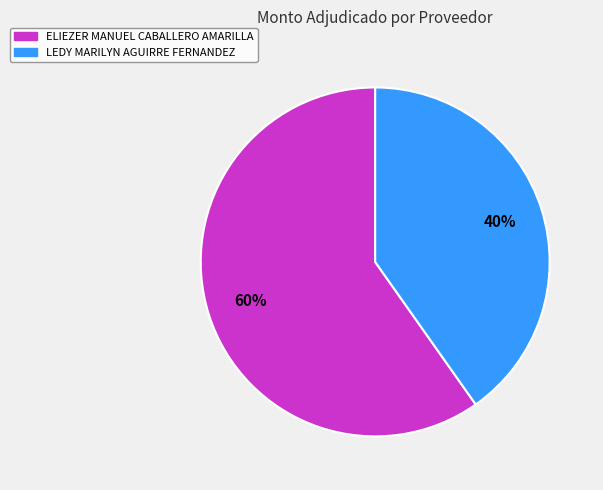

True or false: ELIEZER MANUEL CABALLERO AMARILLA accounts for 73% of the total.

False